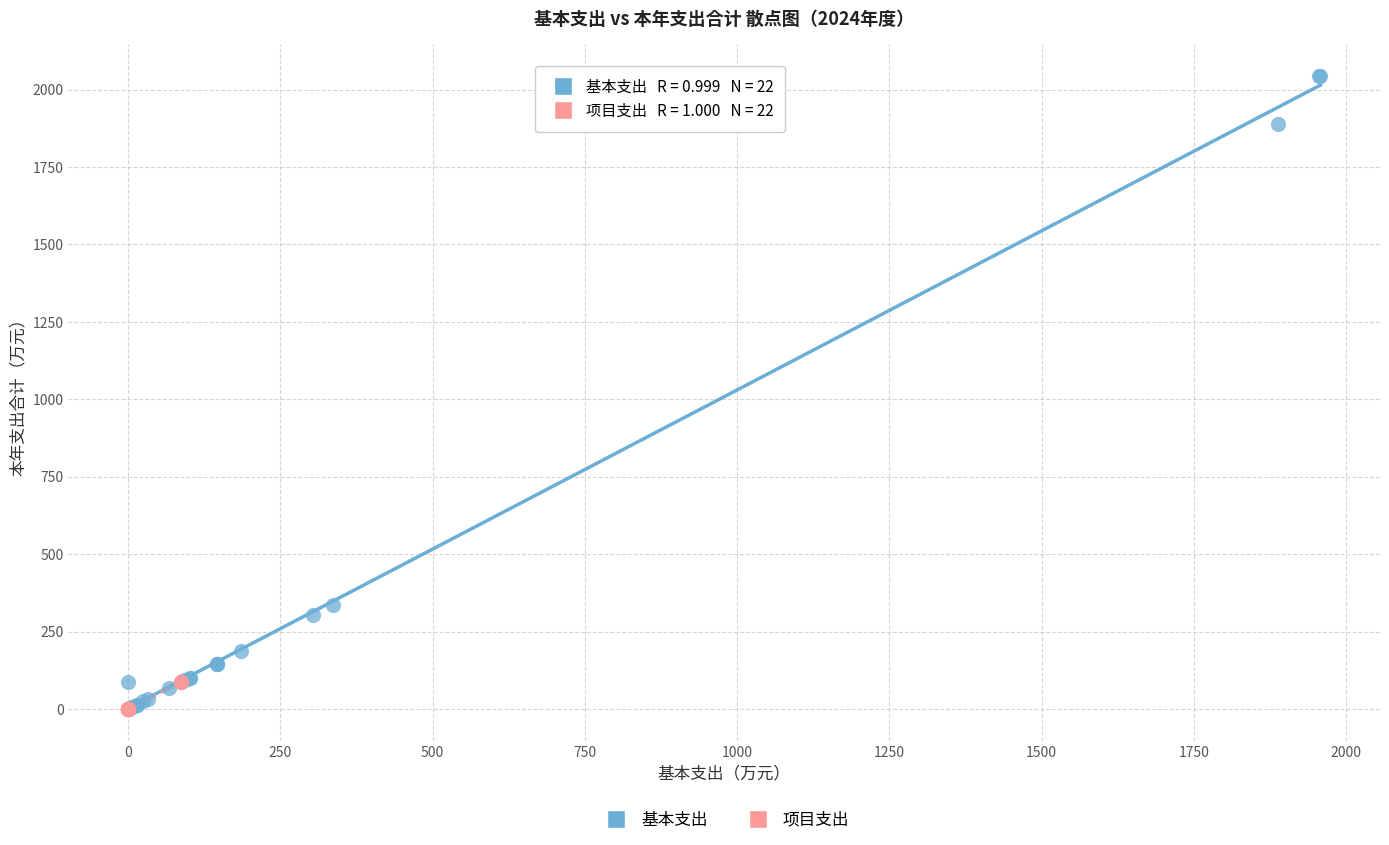

Which series contains the highest Y value?

基本支出